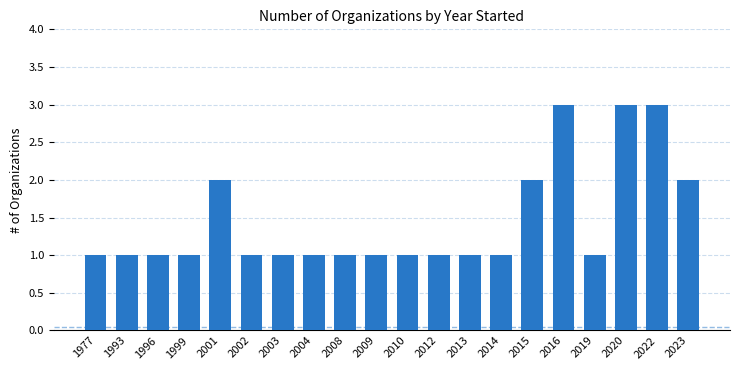

What is the greatest value displayed?

3